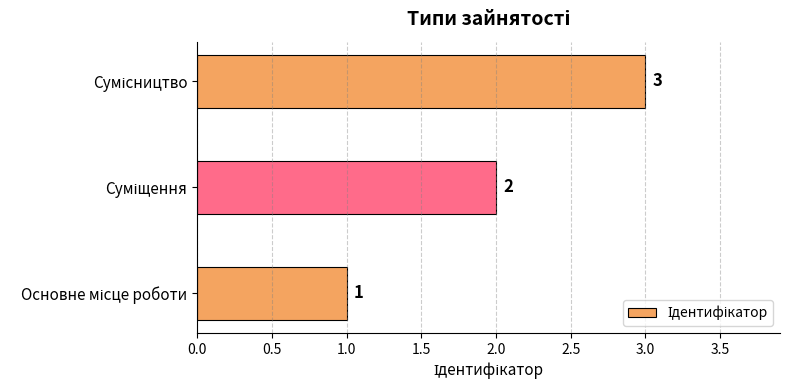

What is the maximum value shown in the chart?

3